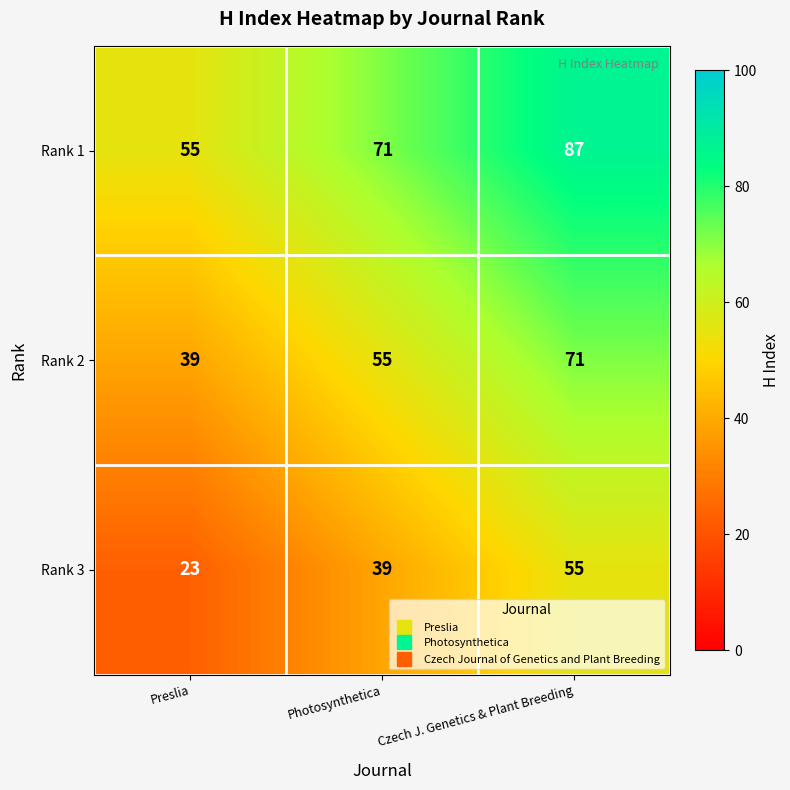

Is it true that Rank 2 equals 55 at Photosynthetica?

True